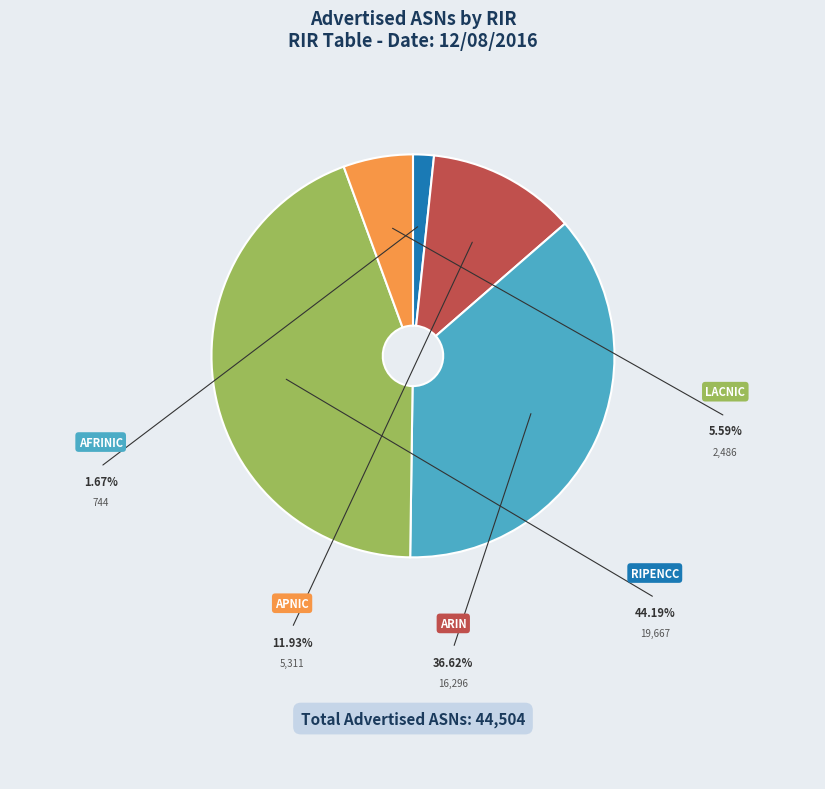

Is there any slice that represents more than half of the pie?

No